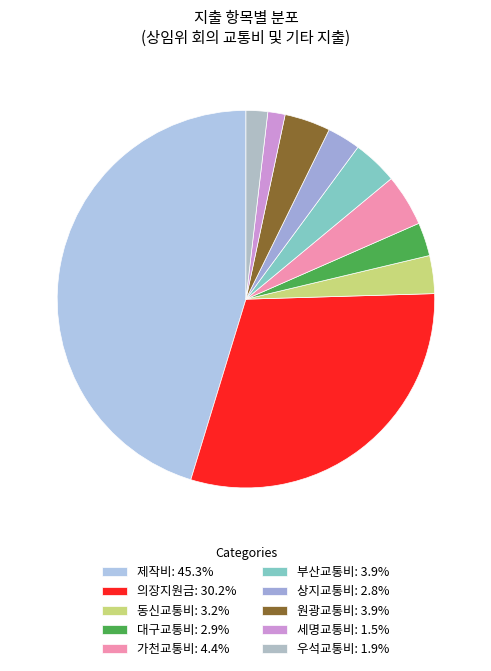

How many segments does this pie chart have?

10